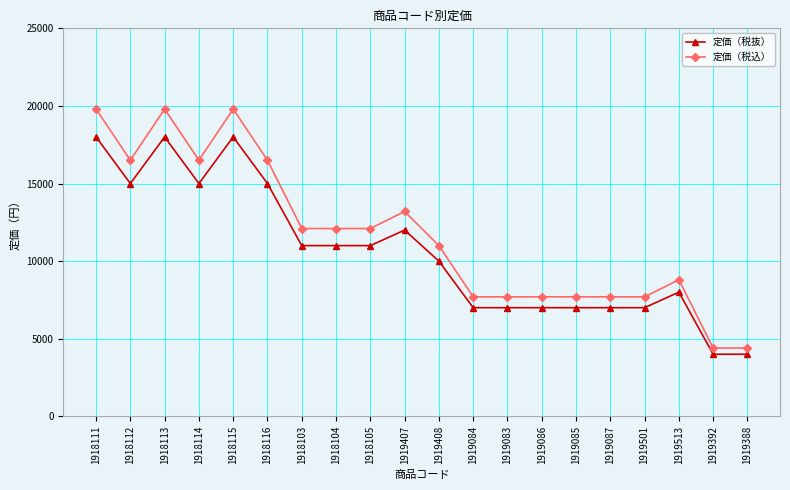

Read the 定価（税抜） value at 1918115, to the nearest 100.

18000